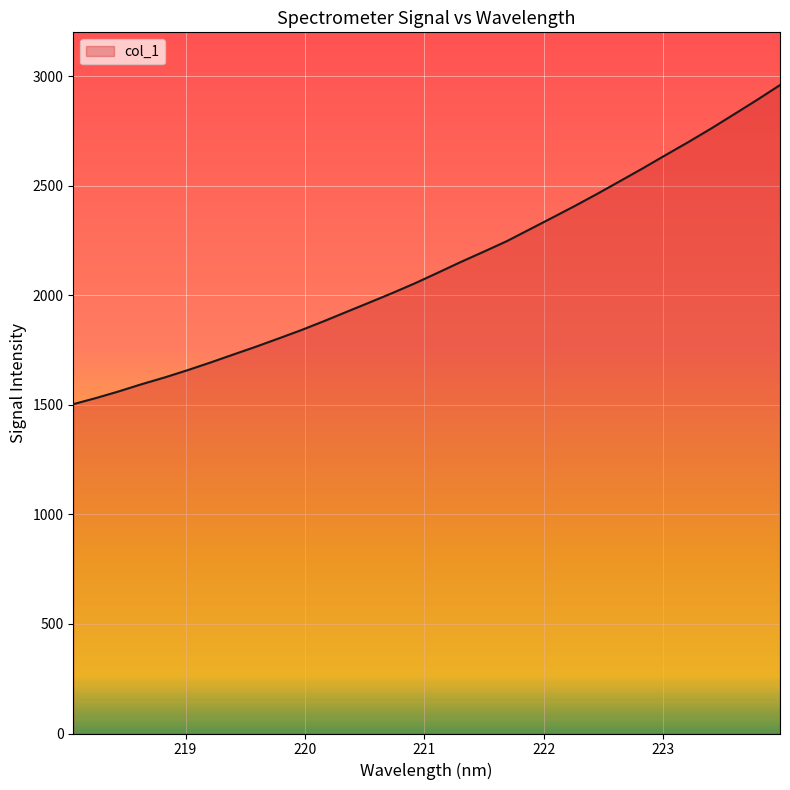

What is the maximum value shown in the chart?

2959.3